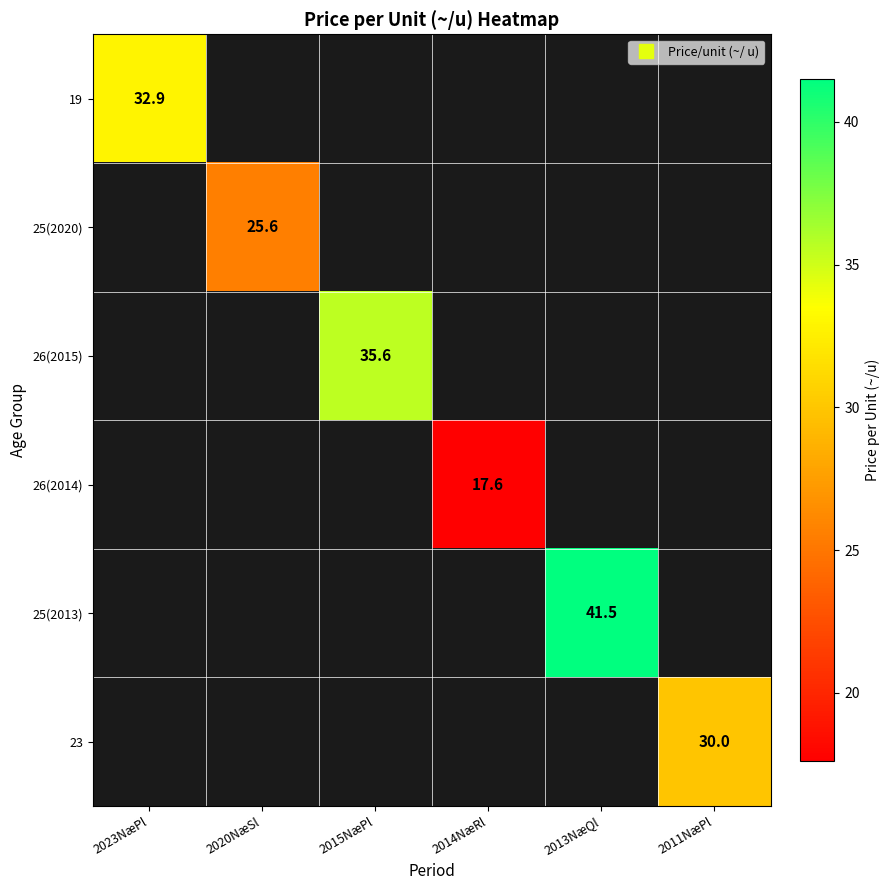

Which category has the highest value in the 19 series?

2023NæPl